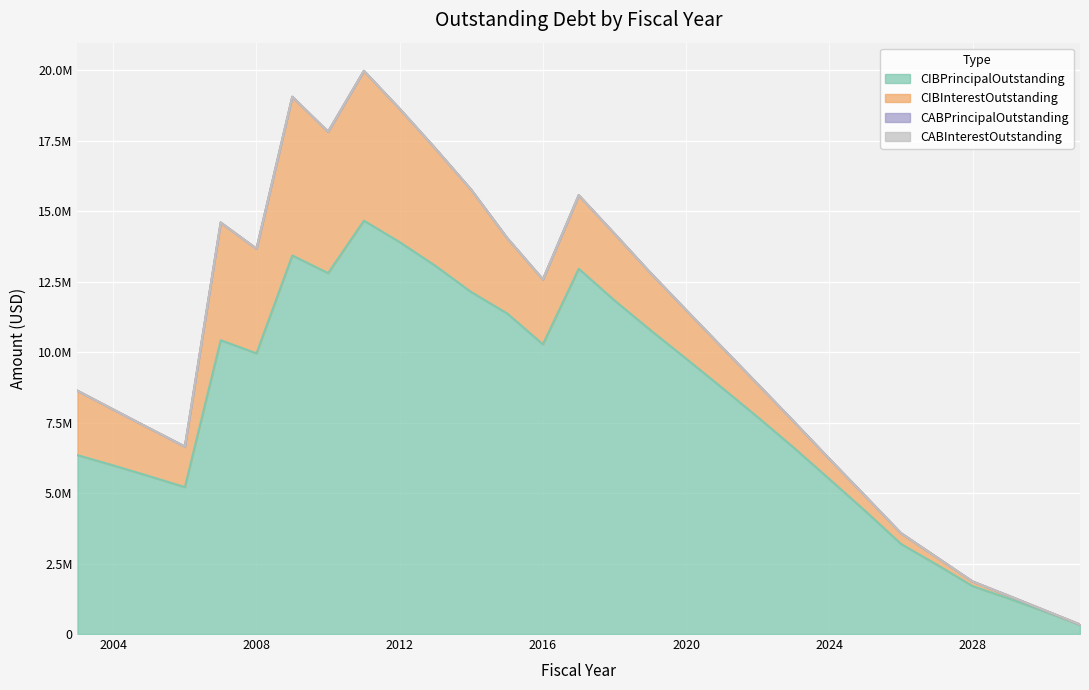

What is the total value across all series at 2022?

8864930.5